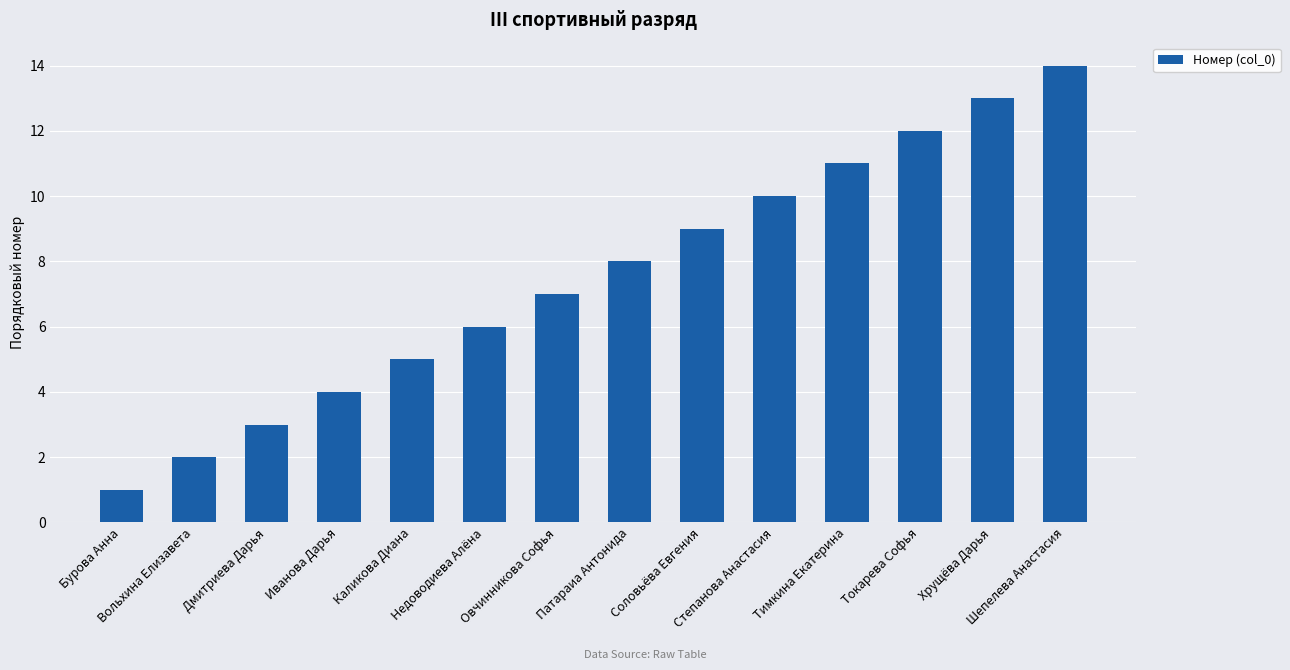

What is the maximum value shown in the chart?

14